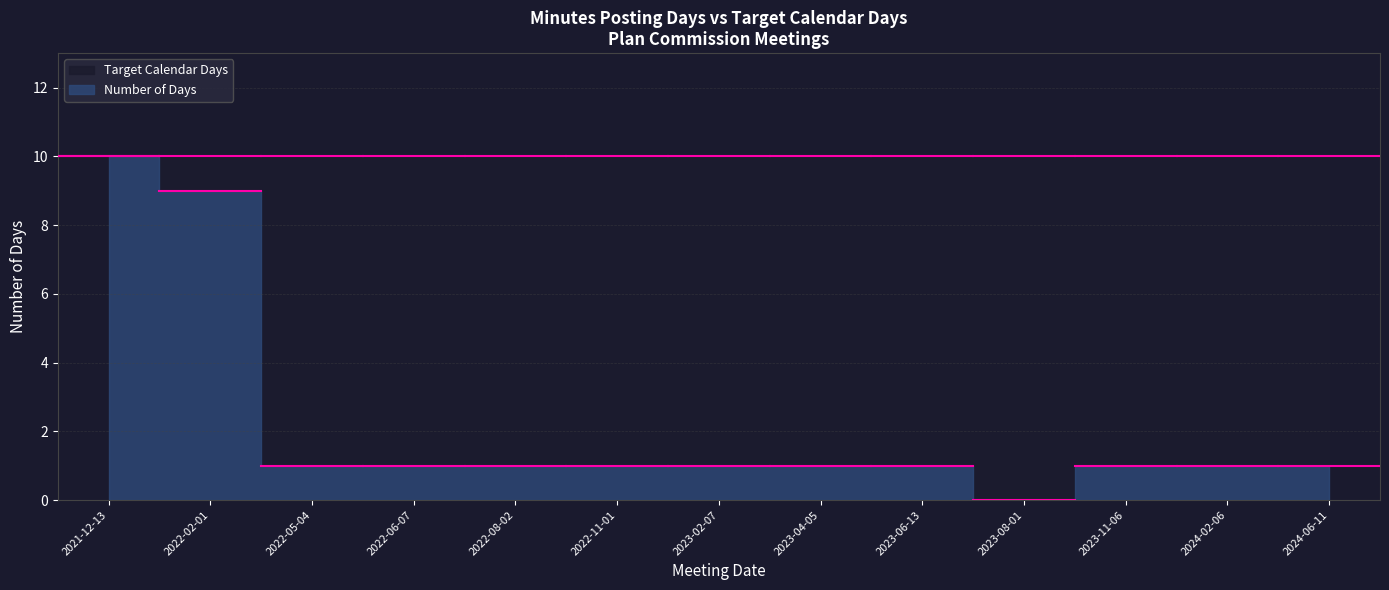

Reading right to left, list all the values displayed in this chart.

Number of Days: 2024-06-11=1	2024-02-06=1	2023-11-06=1	2023-08-01=0	2023-06-13=1	2023-04-05=1	2023-02-07=1	2022-11-01=1	2022-08-02=1	2022-06-07=1	2022-05-04=1	2022-02-01=9	2021-12-13=10
Target Calendar Days: 2024-06-11=10	2024-02-06=10	2023-11-06=10	2023-08-01=10	2023-06-13=10	2023-04-05=10	2023-02-07=10	2022-11-01=10	2022-08-02=10	2022-06-07=10	2022-05-04=10	2022-02-01=10	2021-12-13=10